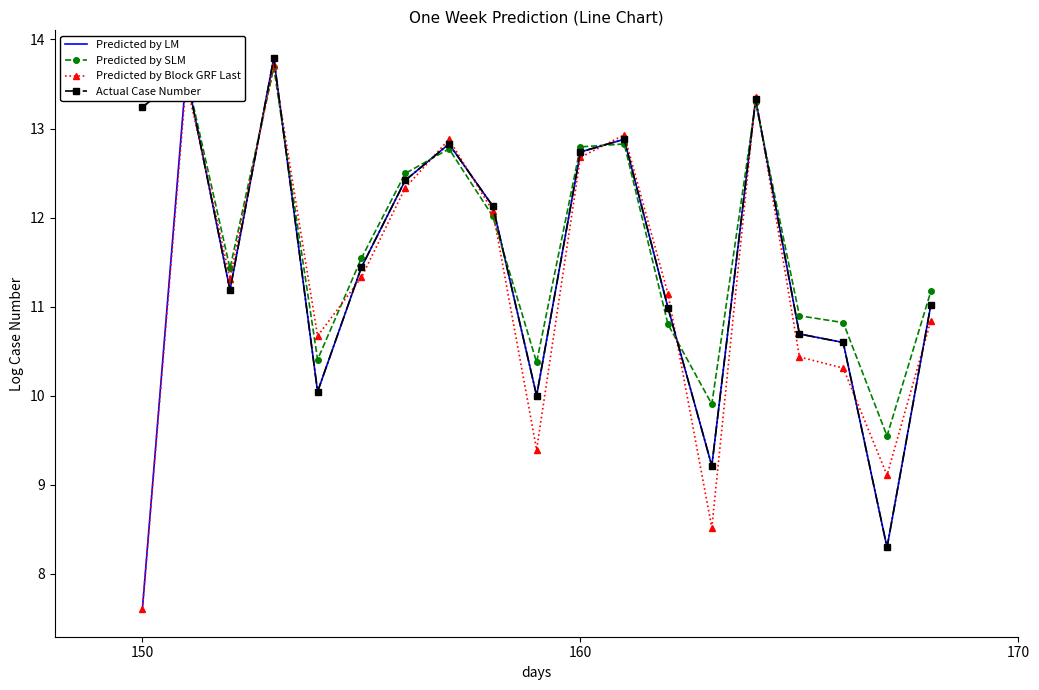

What is the highest value of the Predicted by LM series?

13.8